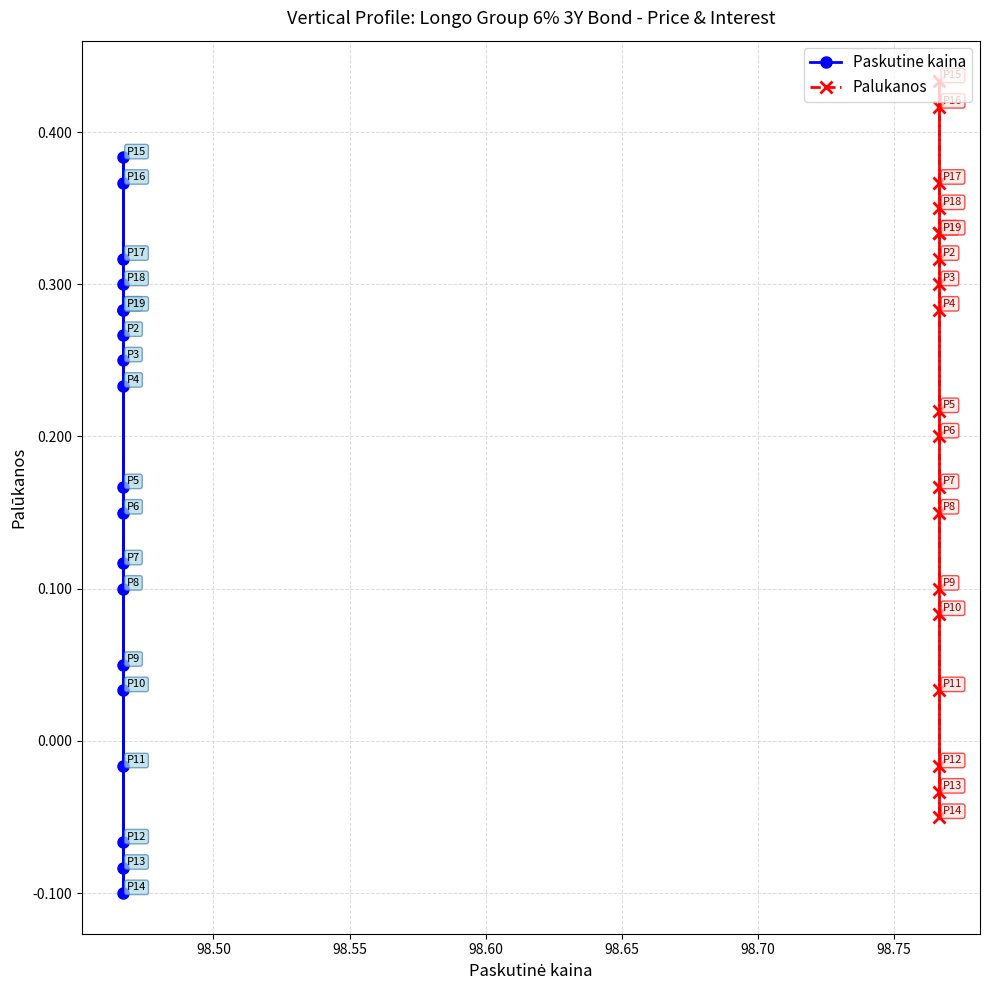

Rank the series by their average value, from highest to lowest.

Palukanos, Paskutine kaina